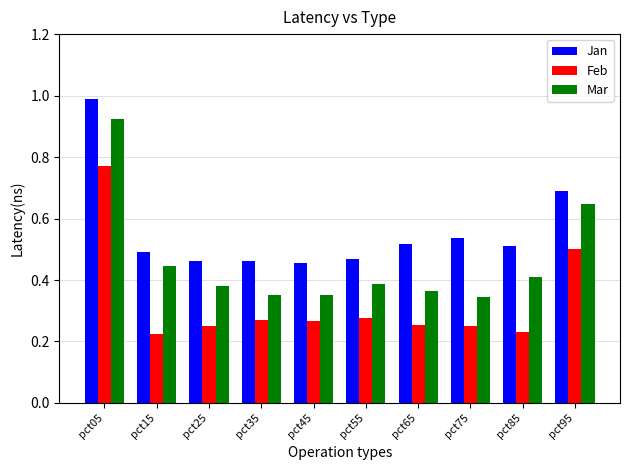

What is the sum of all Mar values?

4.6